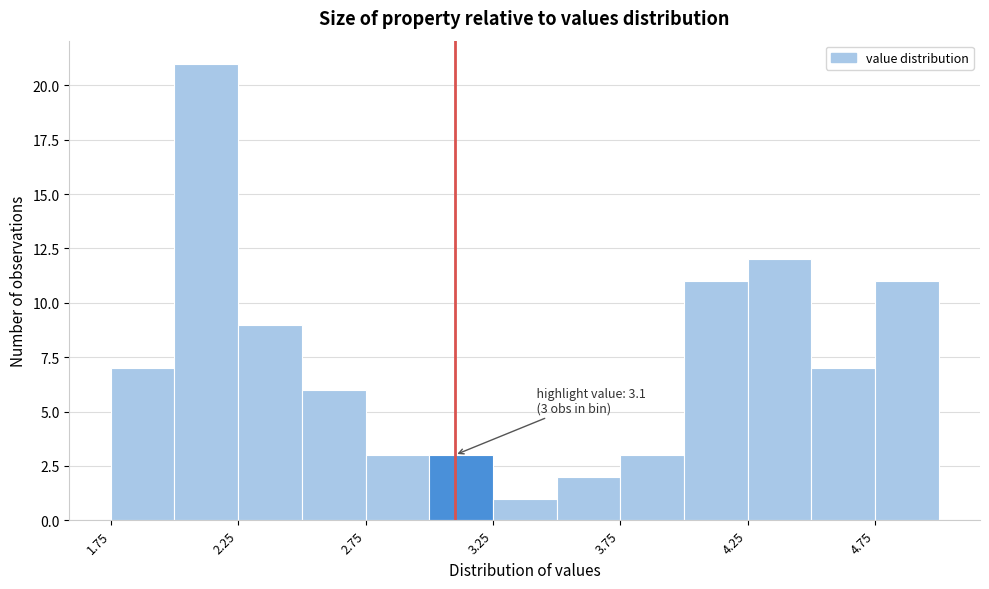

Over which range of the x-axis is the bar tallest?

2.00 to 2.25